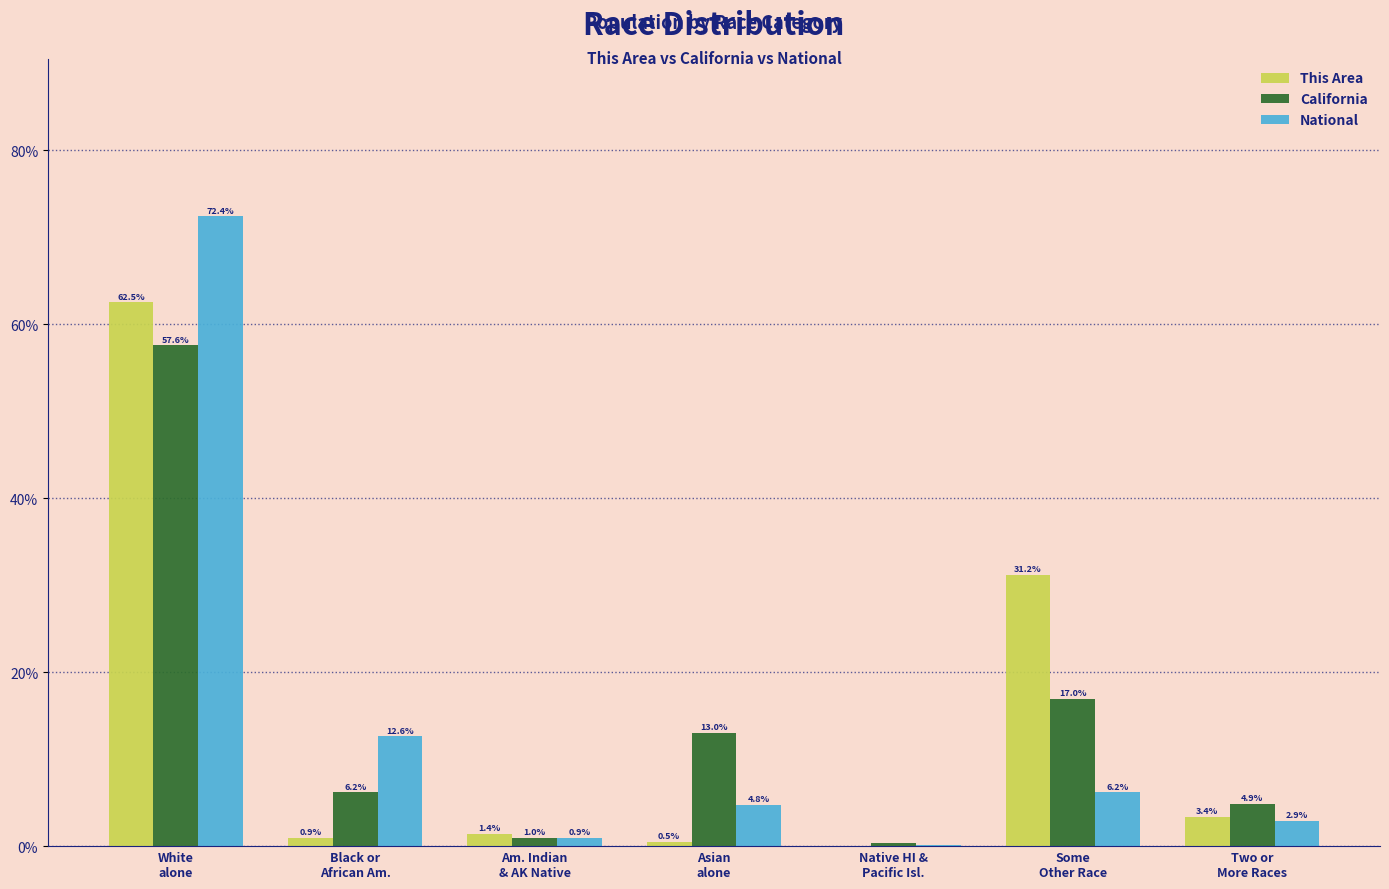

What is the spread (max minus min) of values at Black or
African Am.?

11.7